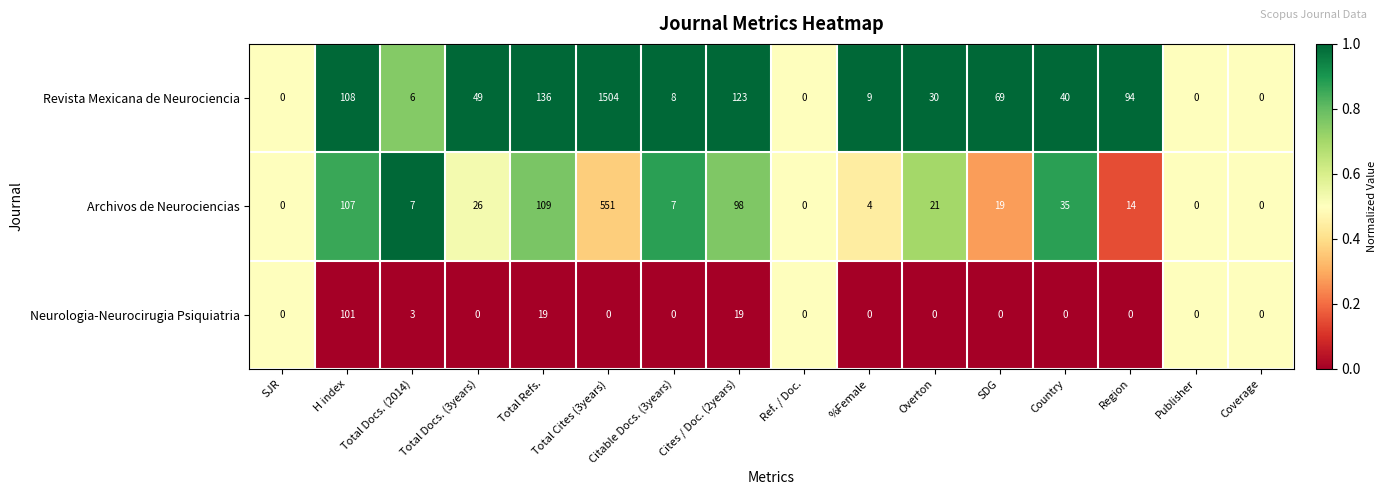

The value of Neurologia-Neurocirugia Psiquiatria at Overton is -37. True or false?

False